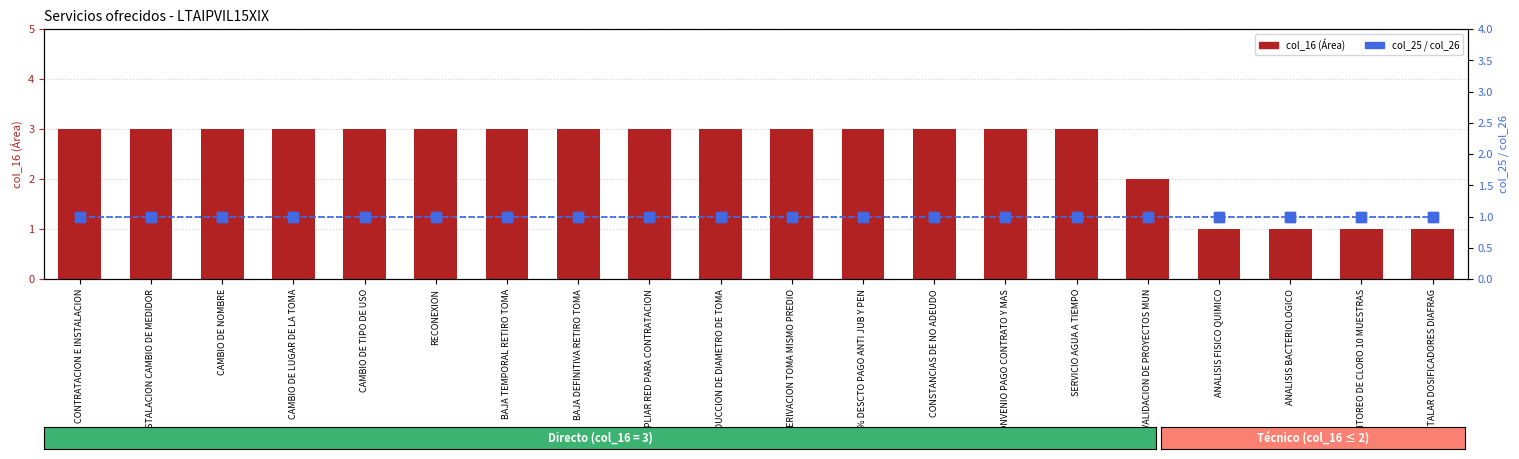

The value of col_26 at 50% DESCTO PAGO ANTI JUB Y PEN is 1. True or false?

True